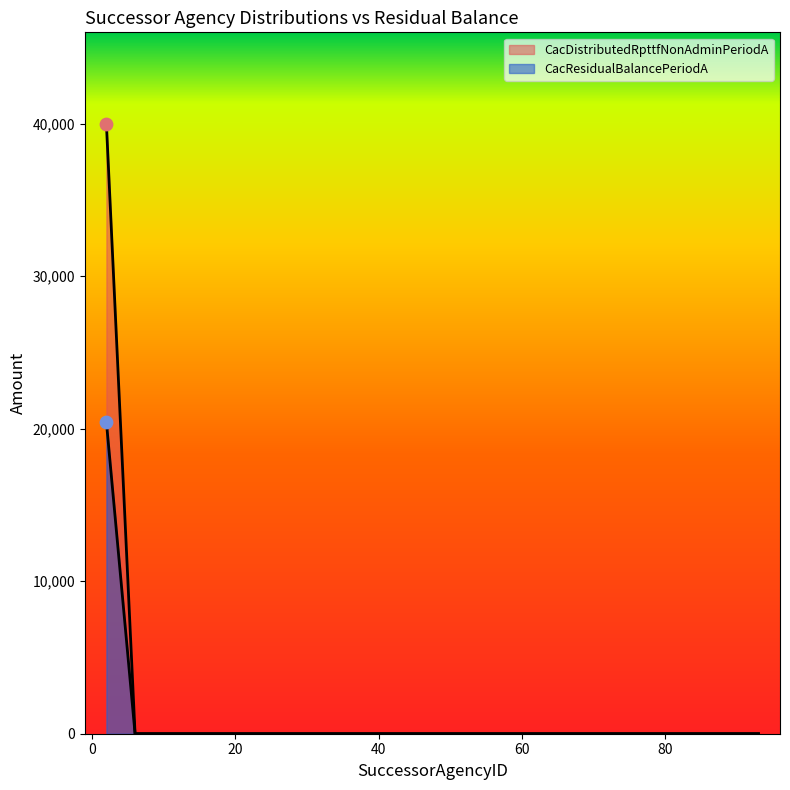

Which series contains the lowest Y value?

CacResidualBalancePeriodA